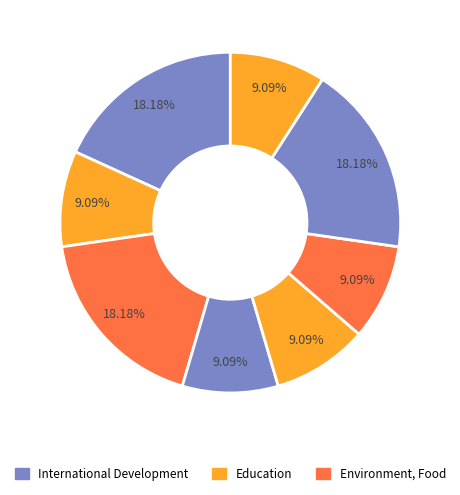

How many slices are in this pie chart?

8